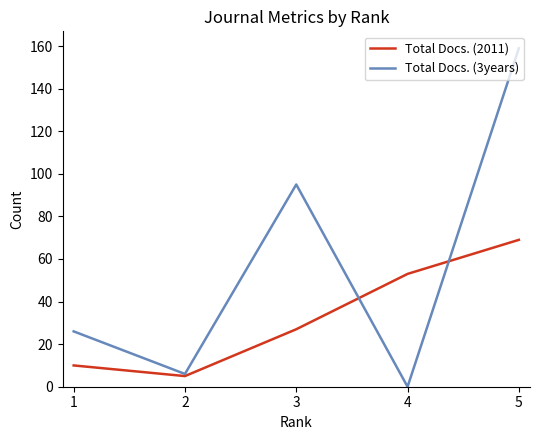

Does the chart have visible grid lines?

No